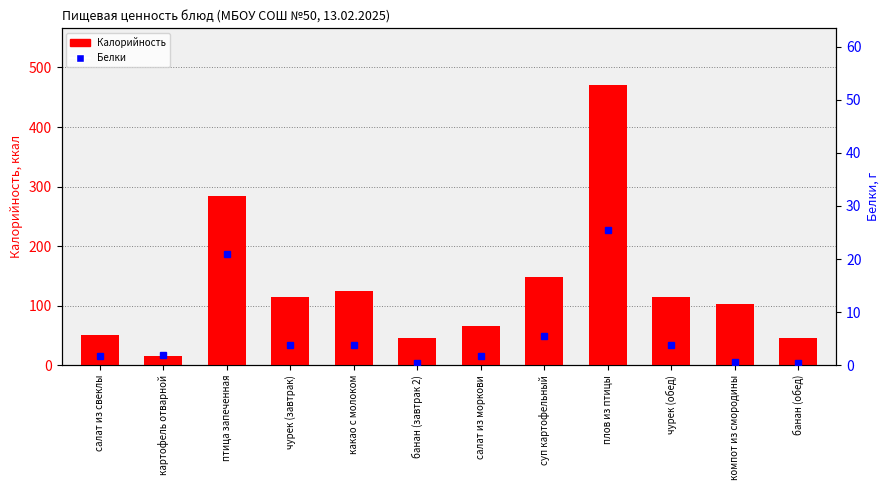

What is the maximum value for Белки?

25.4